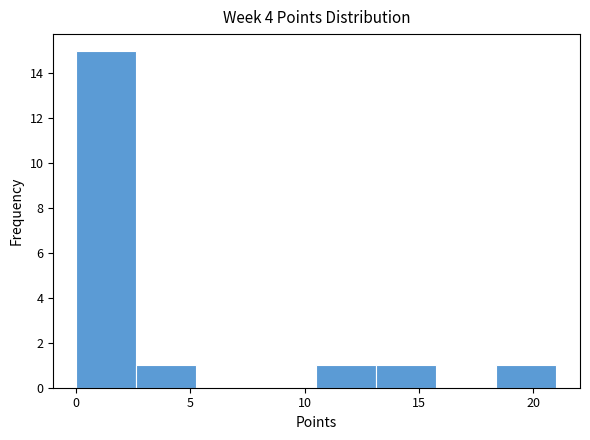

Reading left to right, transcribe this chart: for each bar, give the range it covers on the x-axis and its height. Neither the bar edges nor the heights are printed on the chart, so give them approximately, as read against the axes.

0.0 to 2.5: 15
2.5 to 5.5: 1
5.5 to 8.0: 0
8.0 to 10.5: 0
10.5 to 13.0: 1
13.0 to 16.0: 1
16.0 to 18.5: 0
18.5 to 21.0: 1